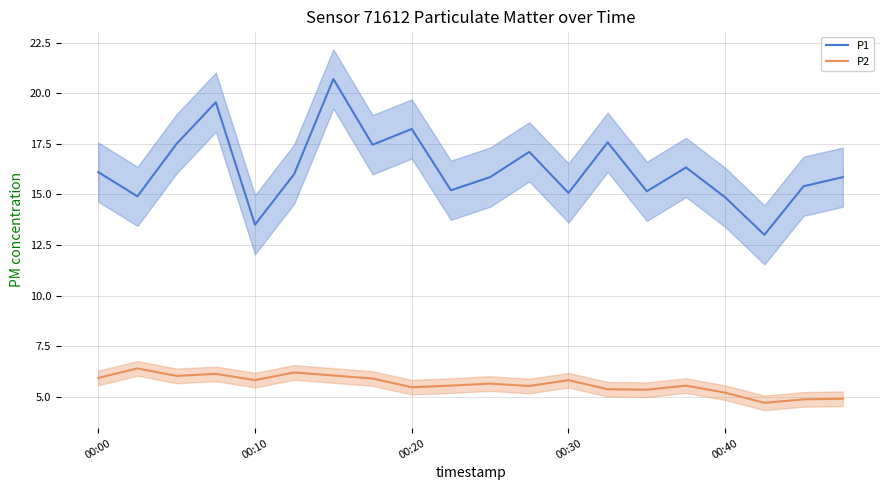

What is the approximate value of P1 at 00:30?

15.1